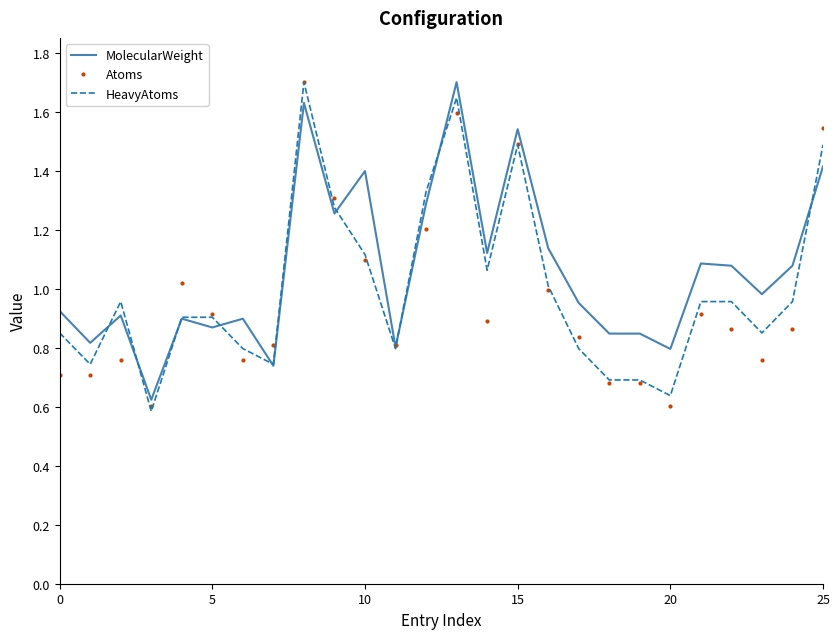

What is the greatest value displayed?

1.7